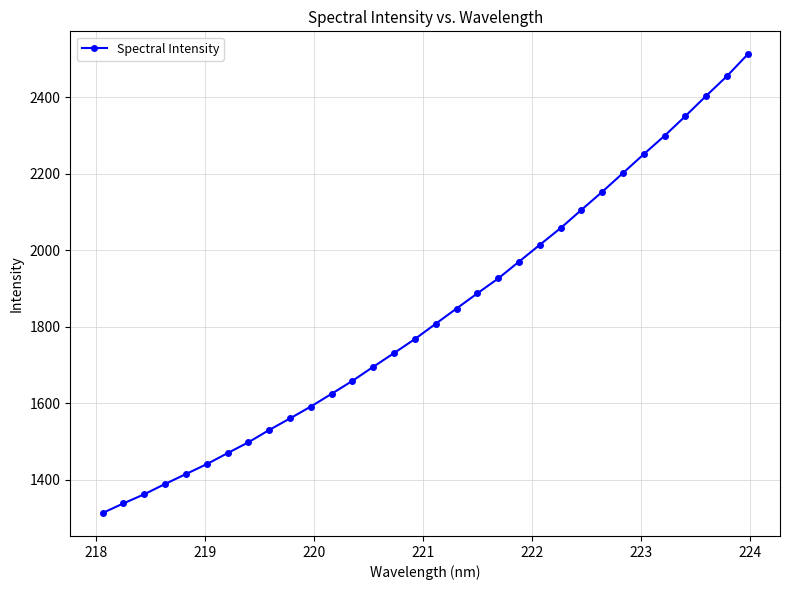

How many values are below 1808?

16